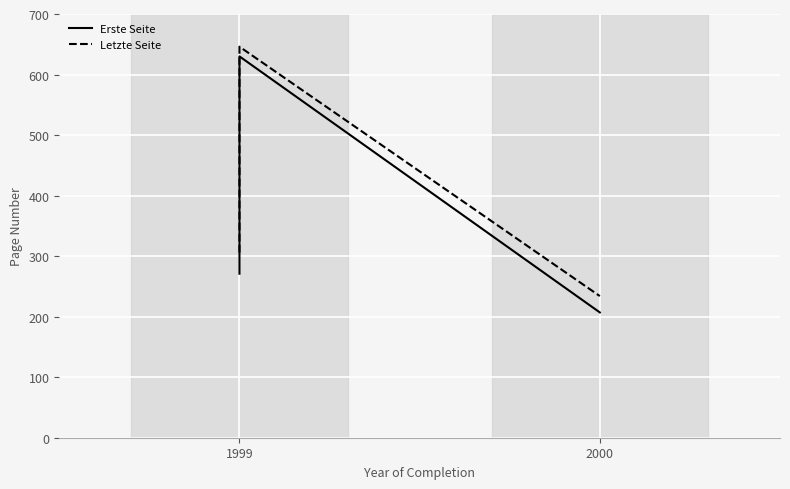

At 1999, list the series in order from largest to smallest.

Letzte Seite, Erste Seite